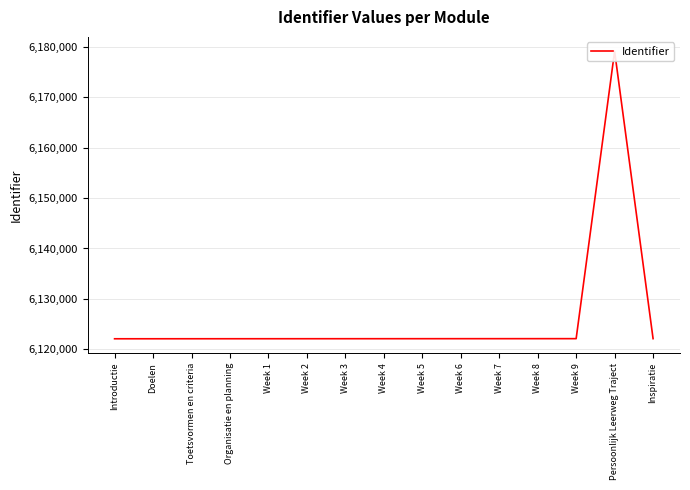

True or false: the data shows 6122078 at Week 5.

True